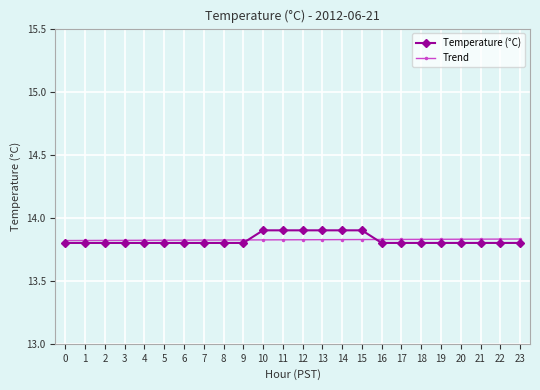

True or false: Trend has a value of 13.8 at 23.

True